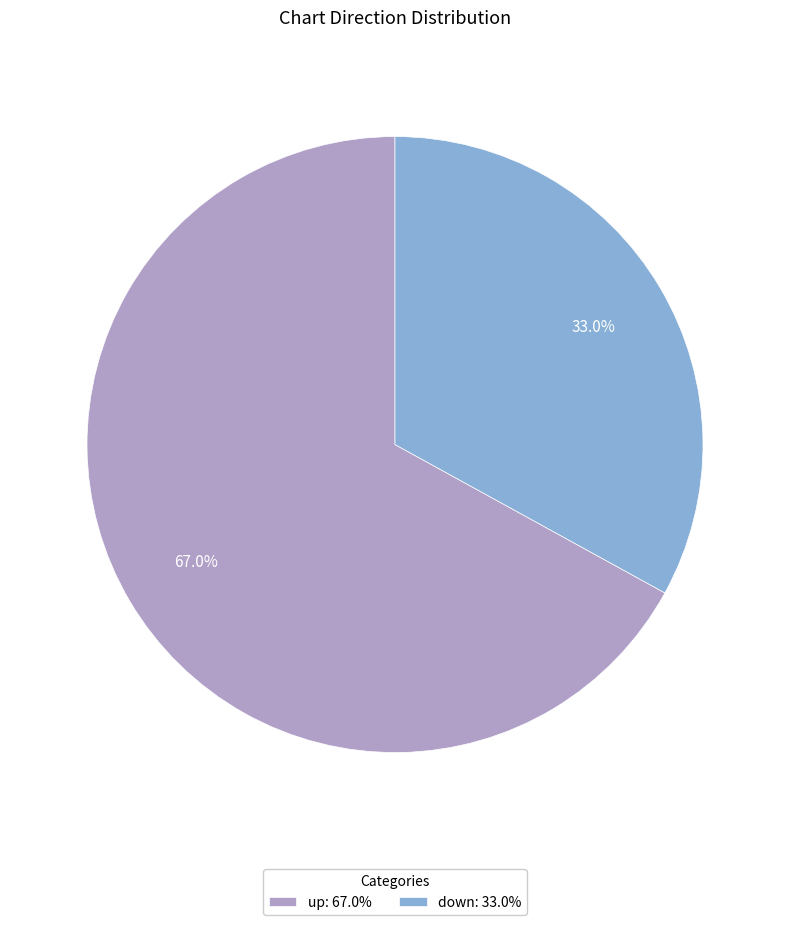

Which slice is the largest?

up